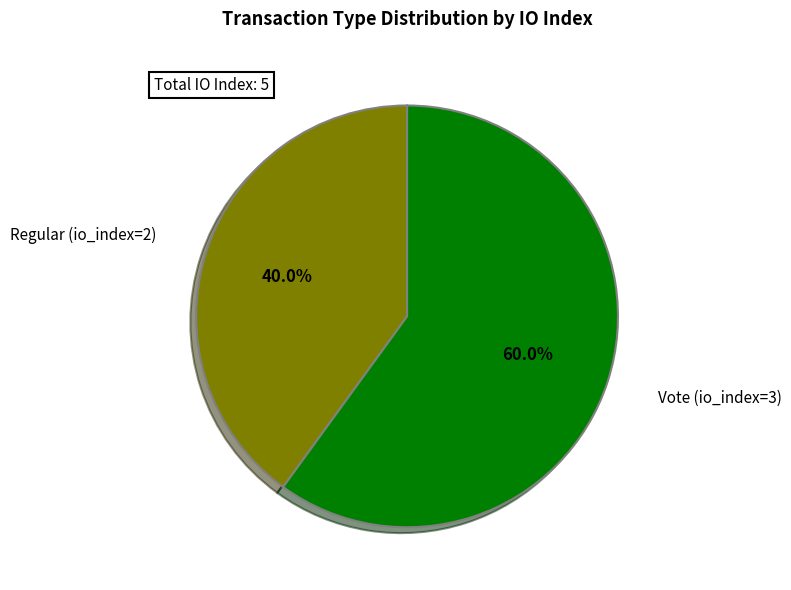

Rank the categories by value from lowest to highest.

Regular (io_index=2), Vote (io_index=3)